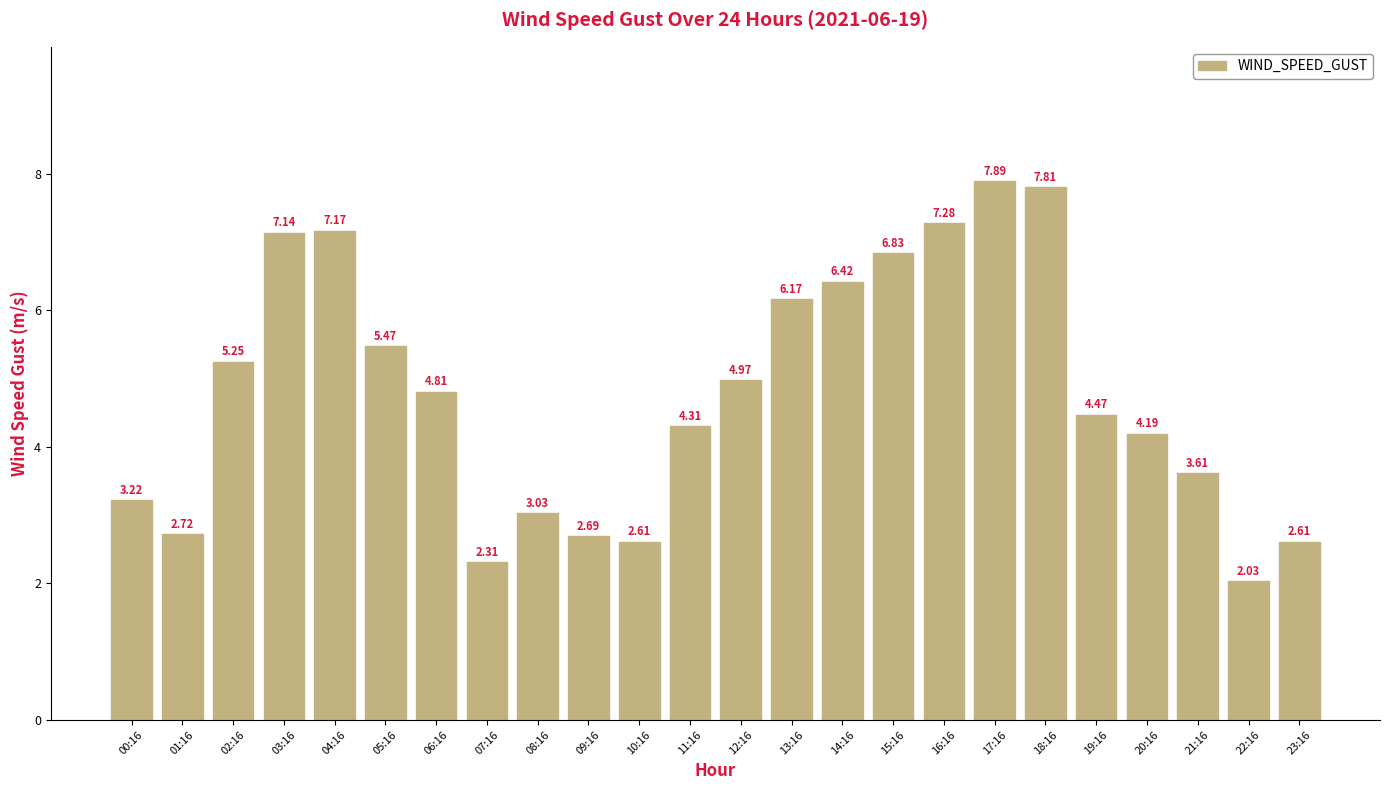

How many bars are there in total?

24